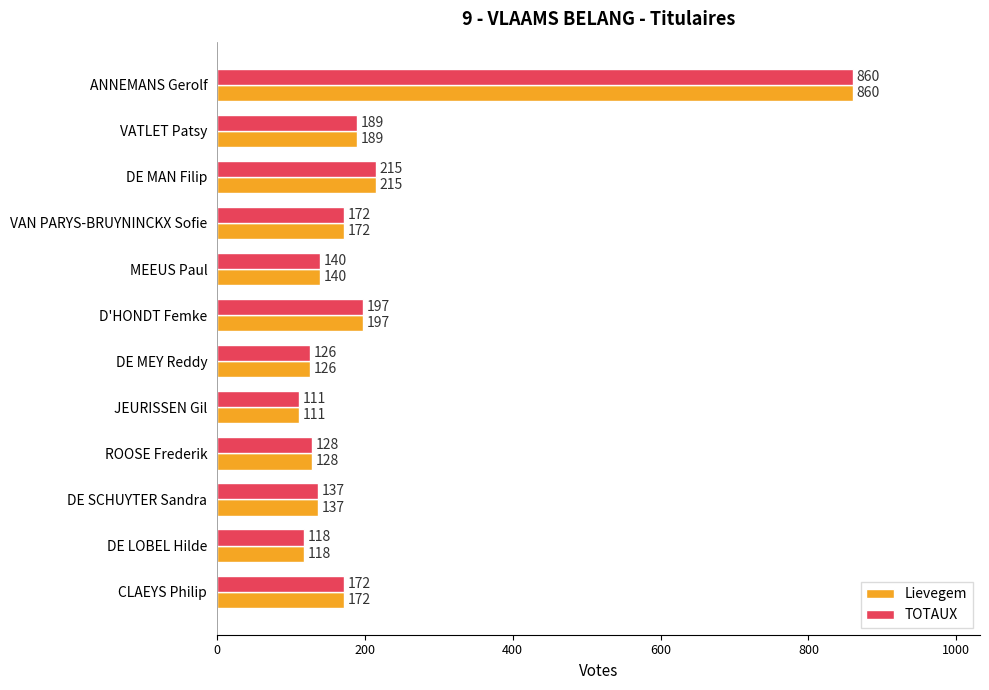

True or false: Lievegem has a value of 46 at ROOSE Frederik.

False